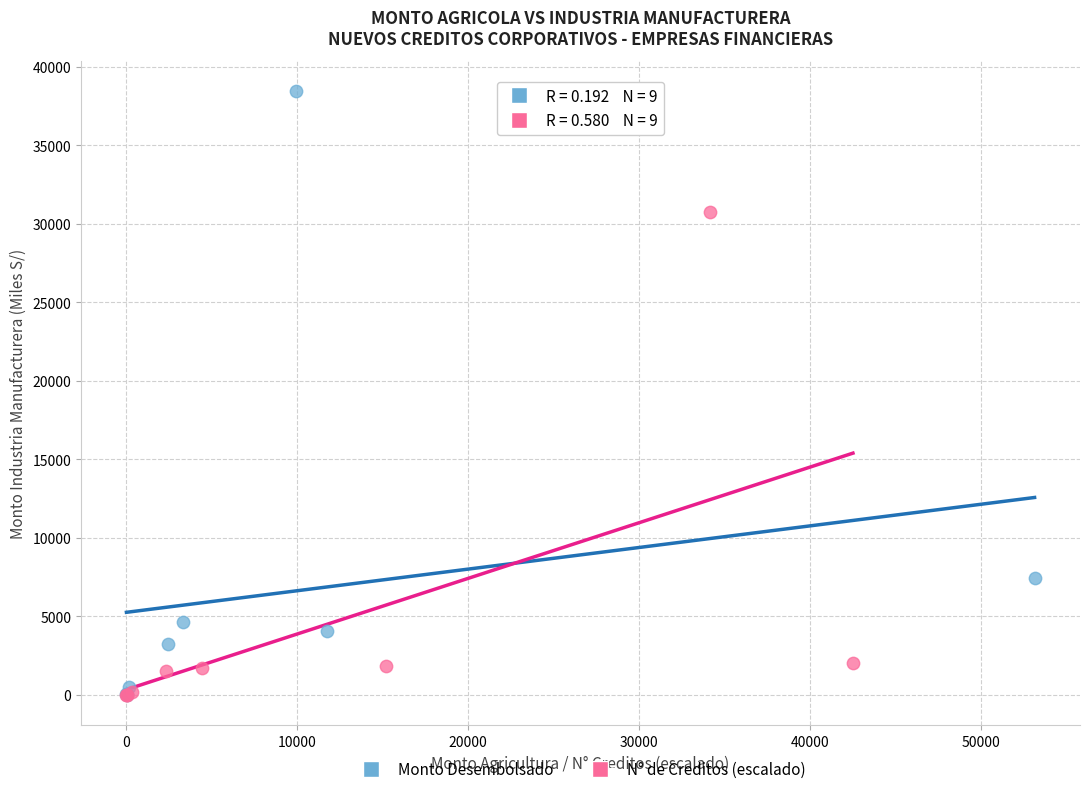

Which series has the largest Y range (max minus min)?

Monto Desembolsado